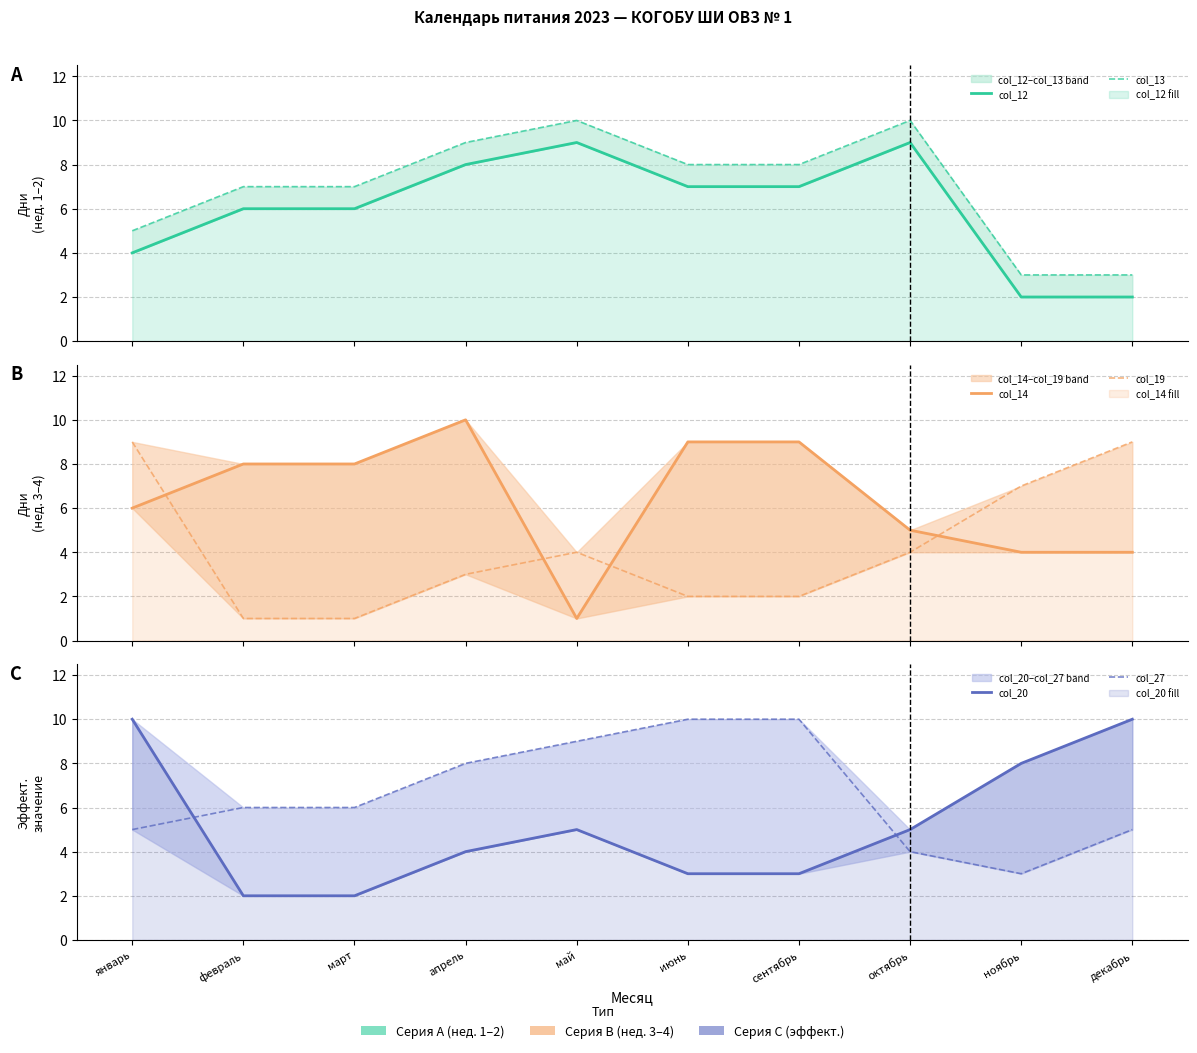

Where do col_12 and col_27 first cross each other?

сентябрь and октябрь